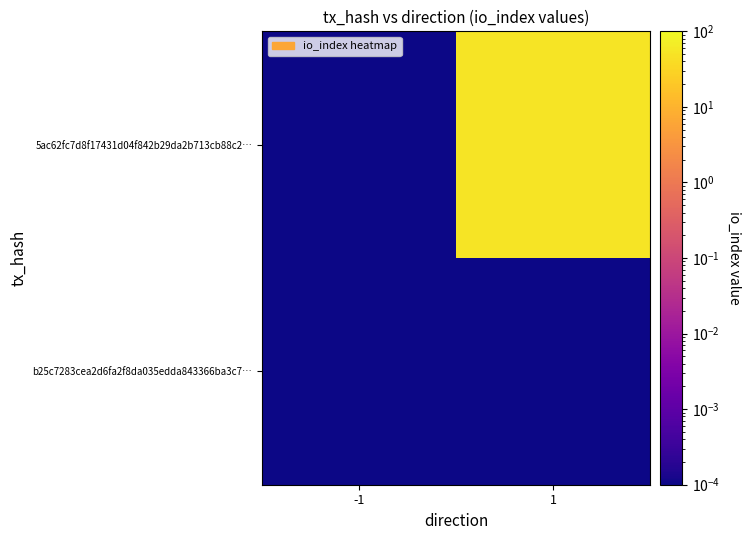

At how many categories does at least one series exceed 13?

1